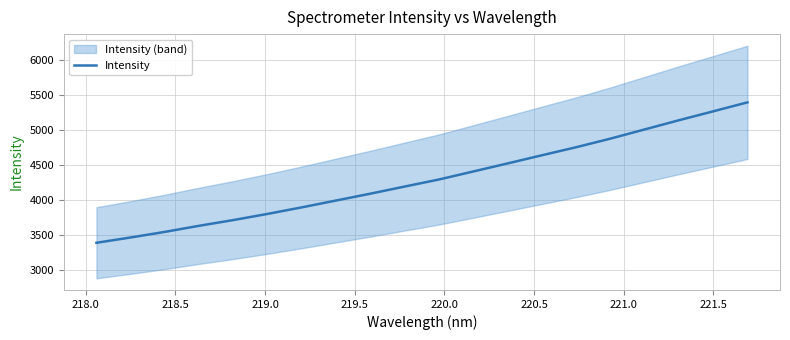

What is the maximum value for Intensity?

5398.2